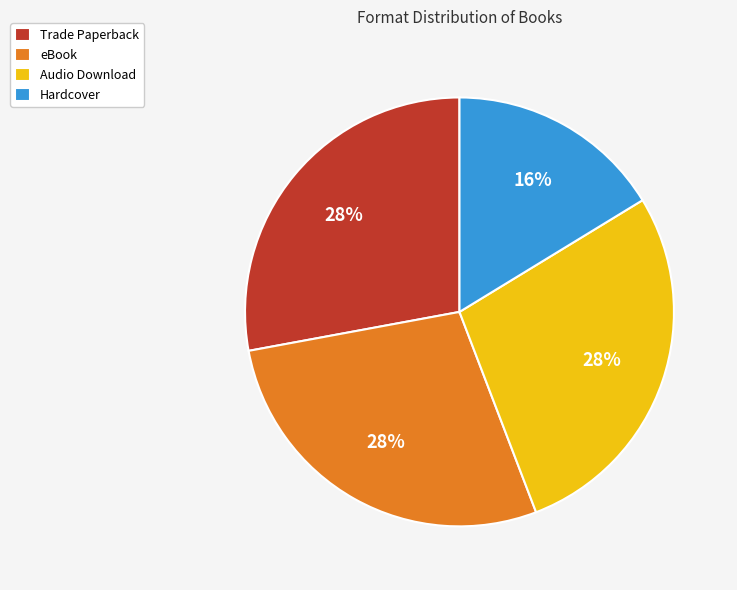

Is the sum of Audio Download and Hardcover greater than half?

No